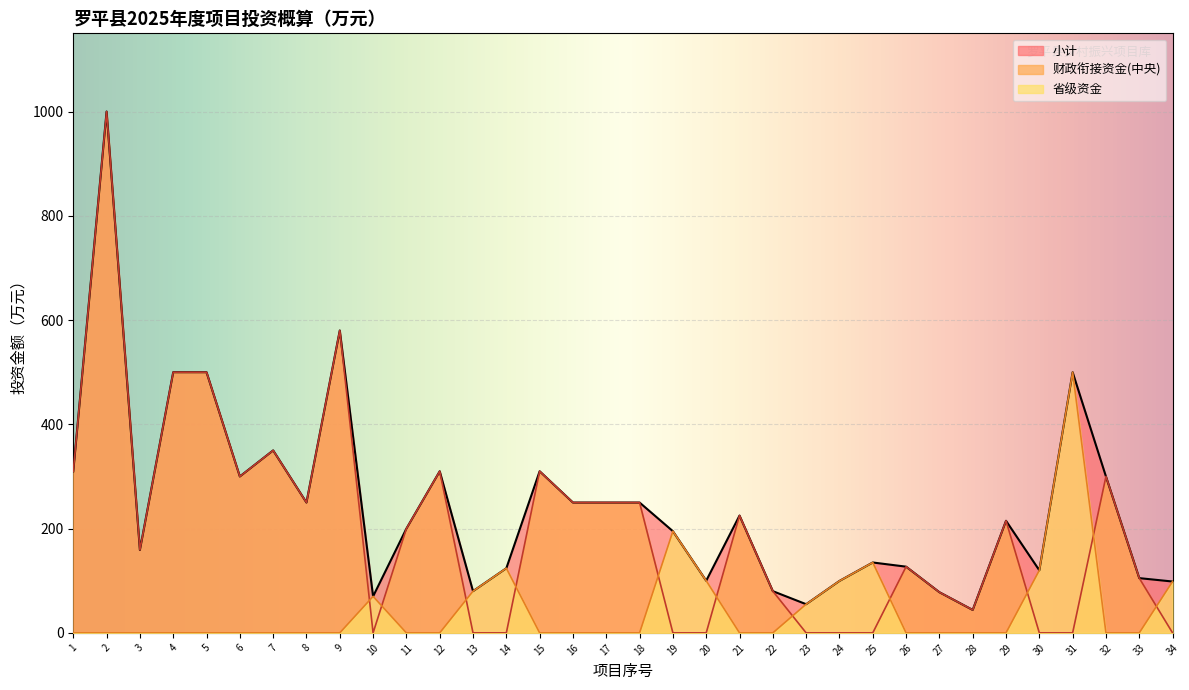

What is the sum of the 省级资金 values at 25 and 7?

135.0